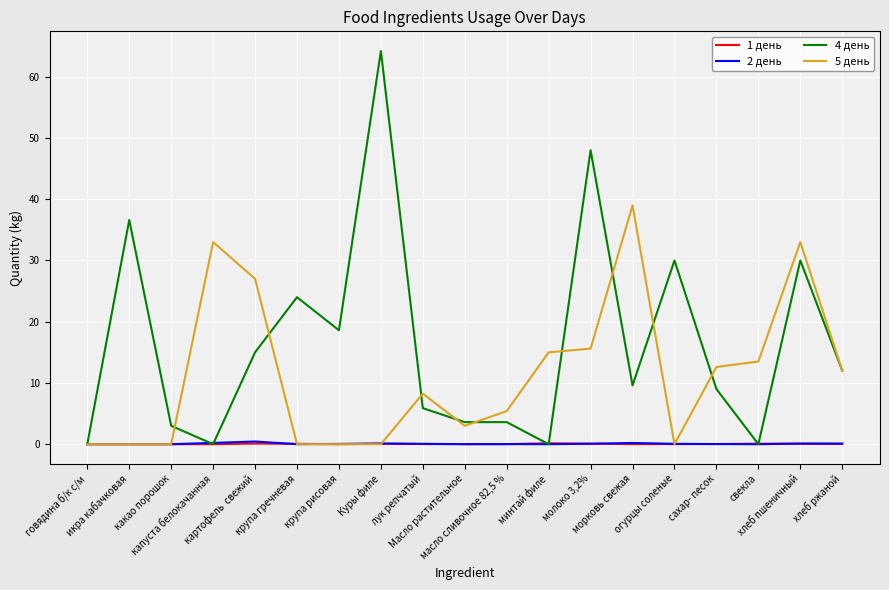

Which series changed the most between какао порошок and Масло растительное?

5 день